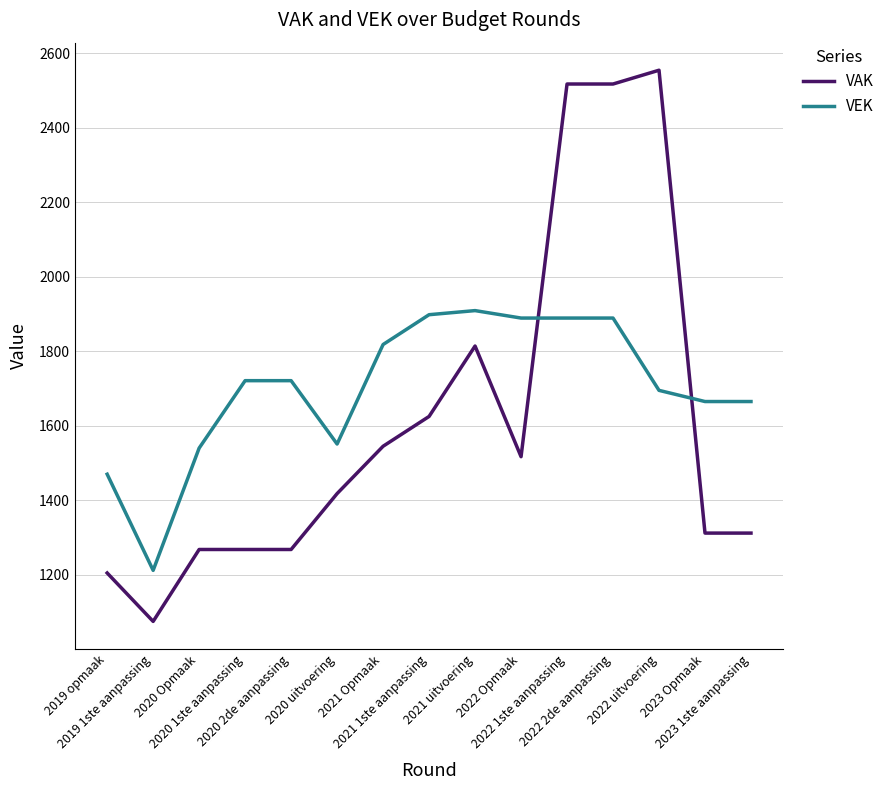

Which series has the largest total across all categories?

VEK